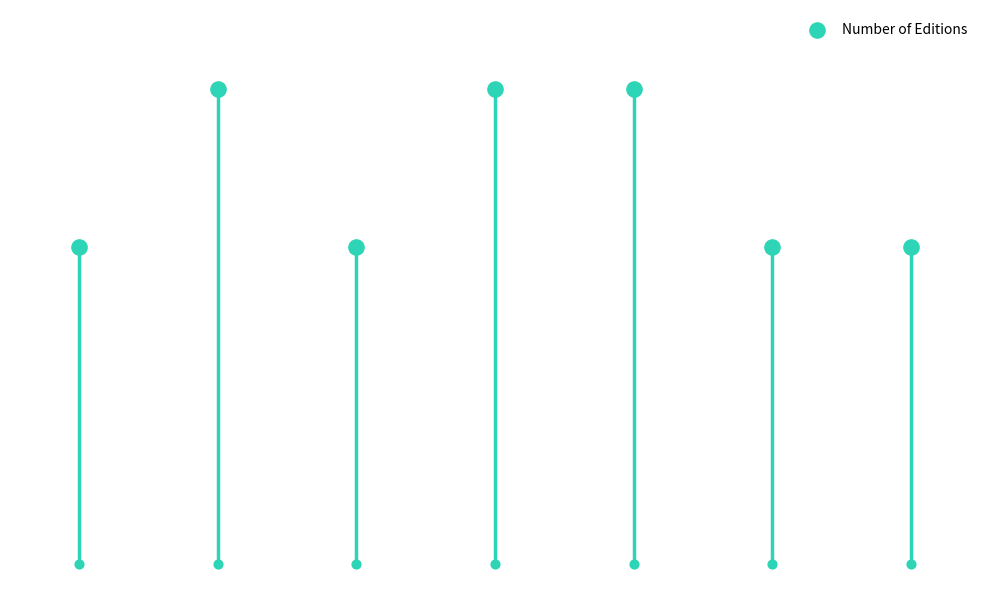

Between 6 and 5, which is larger?

6